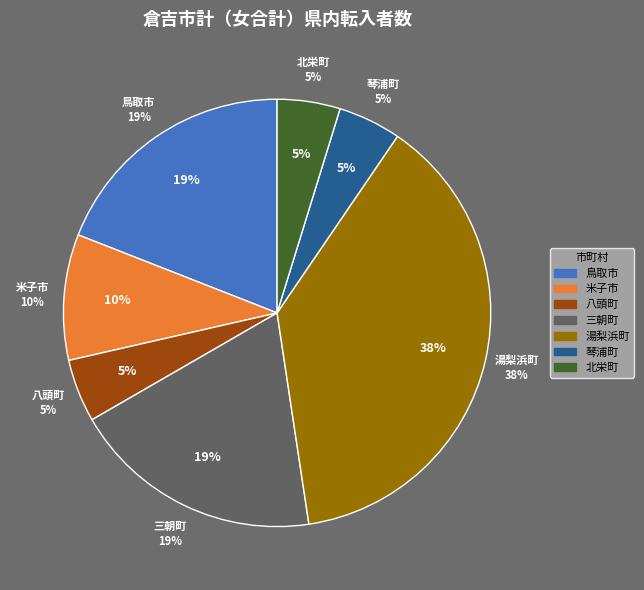

How much of the chart is everything except 岩美町?

100.0%